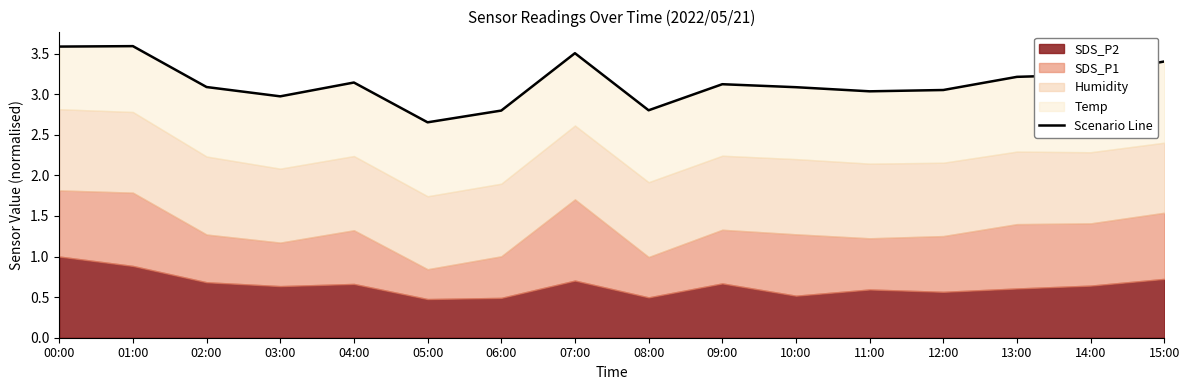

Rank the categories by value from lowest to highest.

05:00, 06:00, 08:00, 03:00, 11:00, 12:00, 10:00, 02:00, 09:00, 04:00, 13:00, 14:00, 15:00, 07:00, 00:00, 01:00